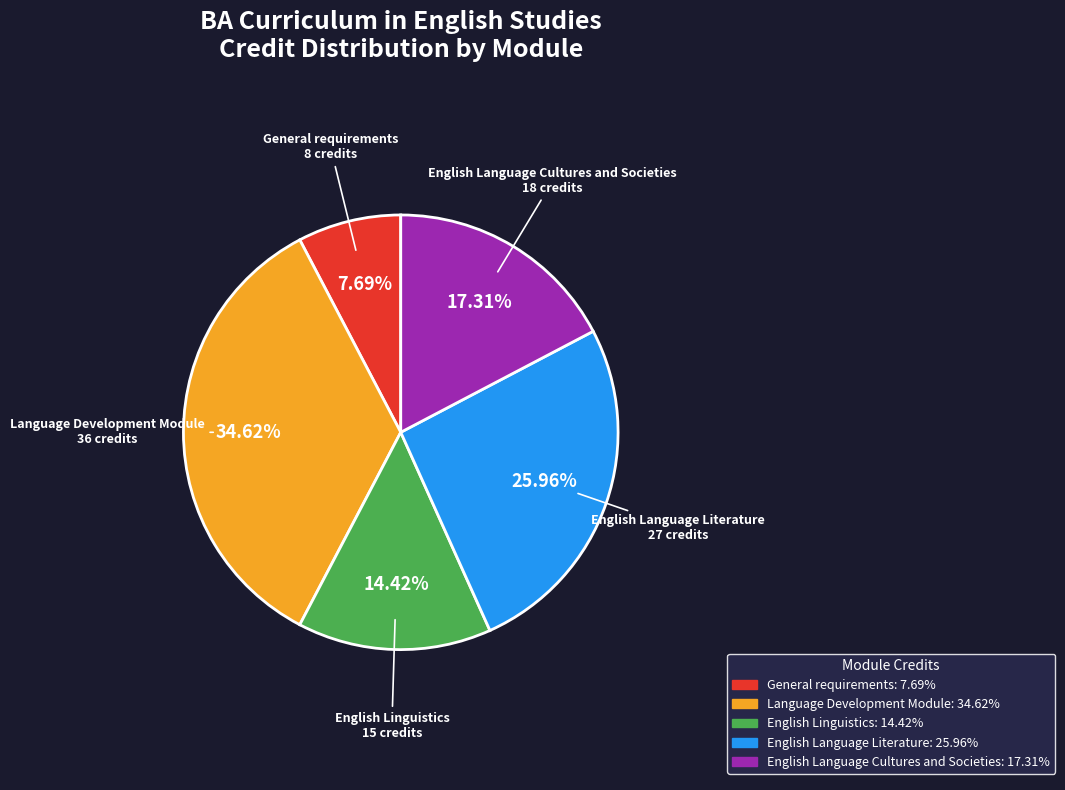

The English Language Literature slice represents 26% of the pie. True or false?

True